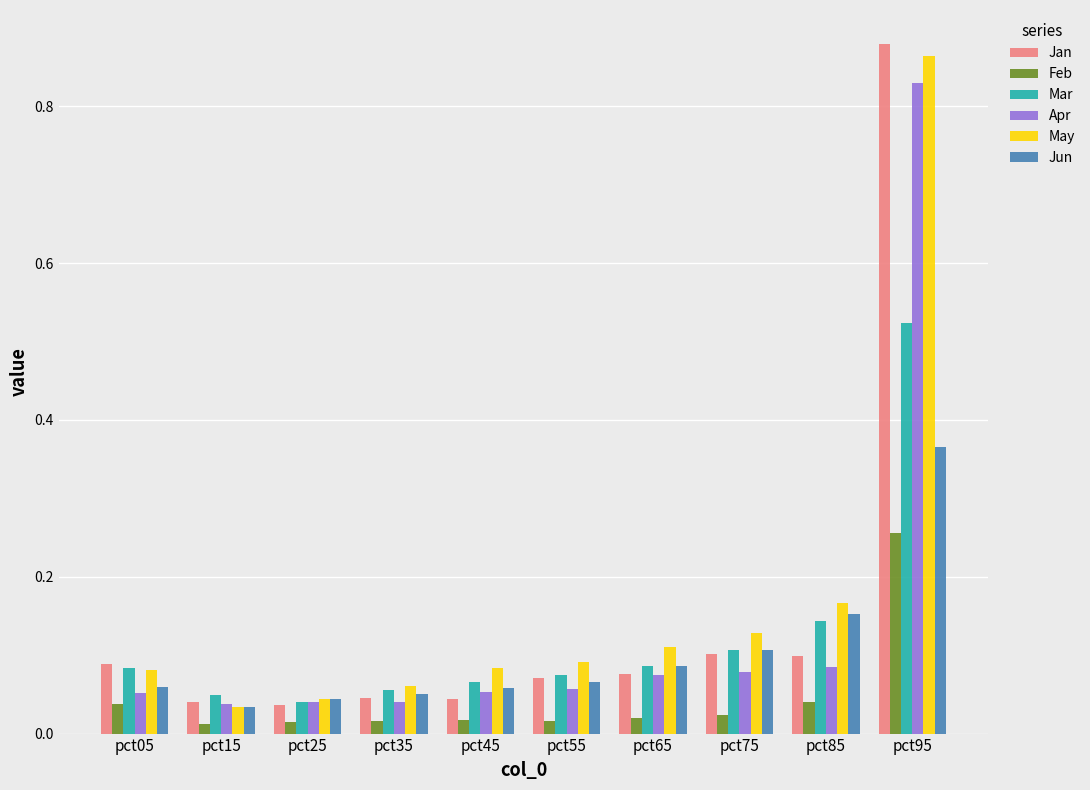

Does the chart contain stacked bars?

No